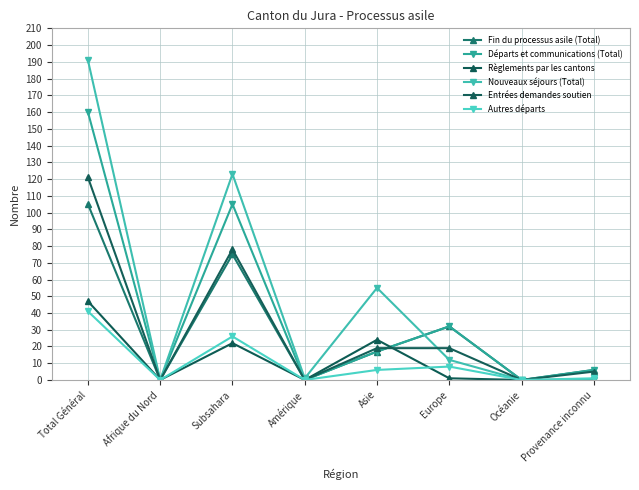

At how many categories does at least one series exceed 161?

1